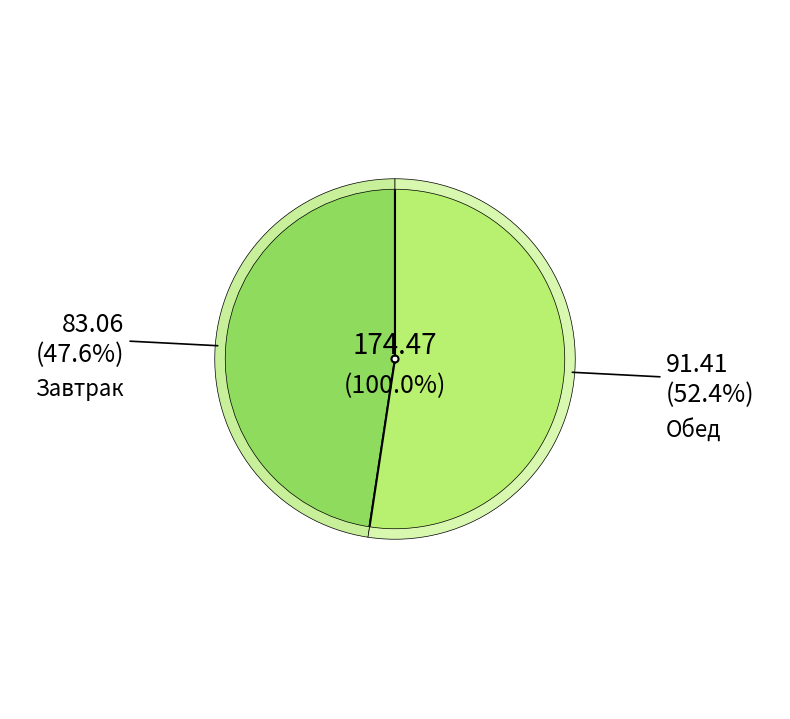

Does Завтрак represent more than half of the total?

No